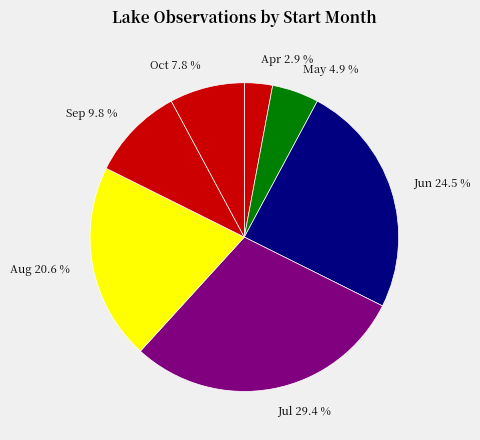

What percentage is NOT represented by Sep 9.8 %?

90.2%